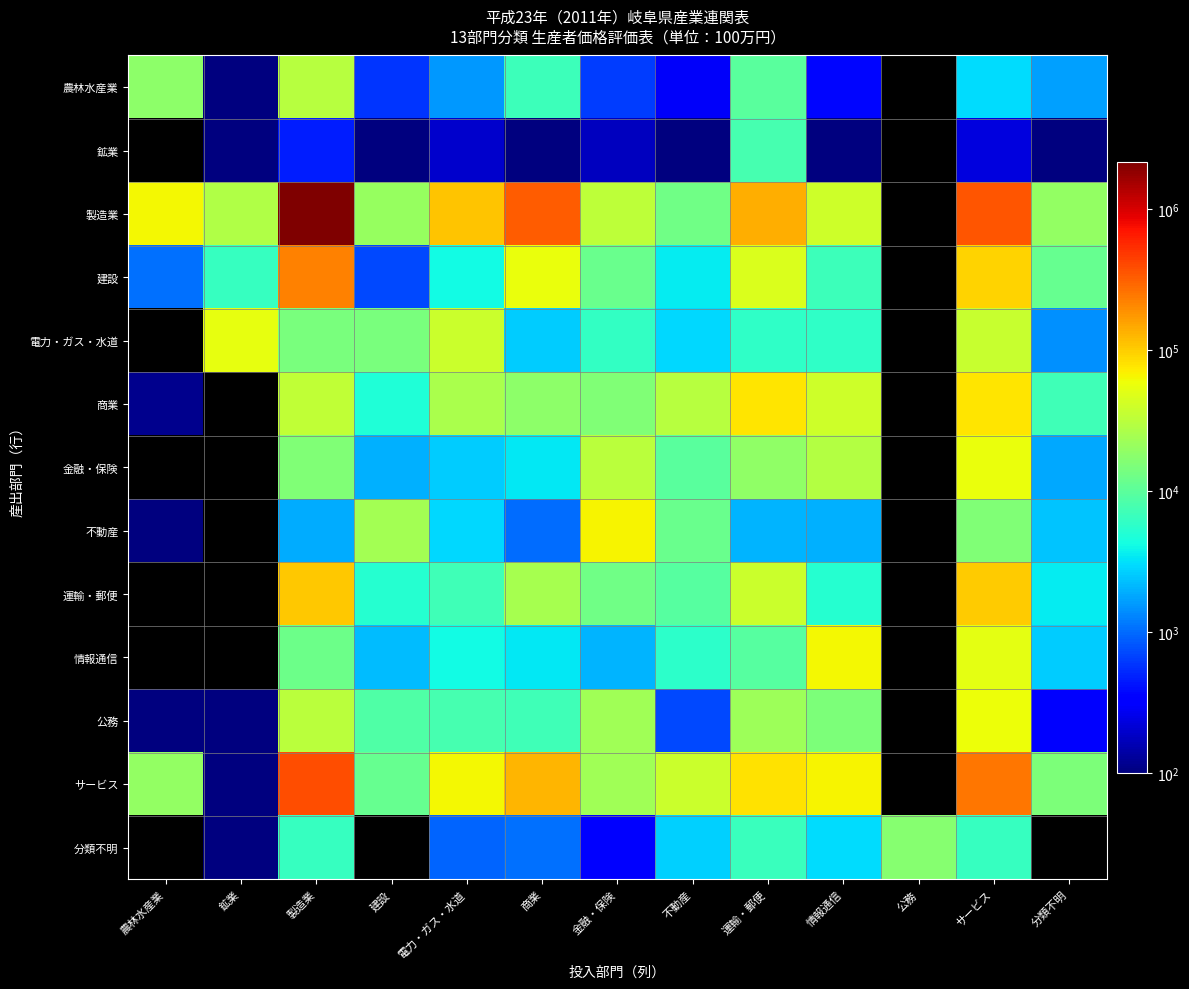

How many values in the 公務 series are below 8901?

6